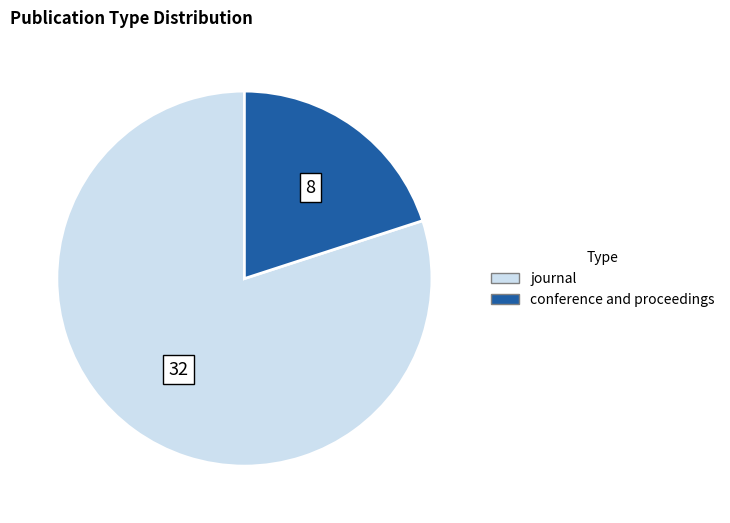

Which has a higher value, conference and proceedings or journal?

journal